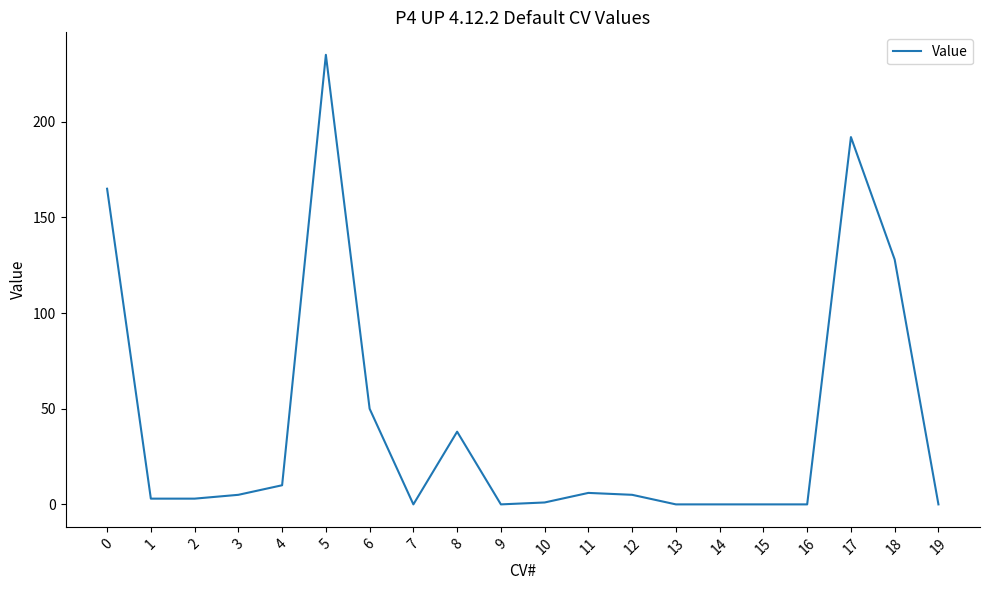

The value at 9 is 0. True or false?

True